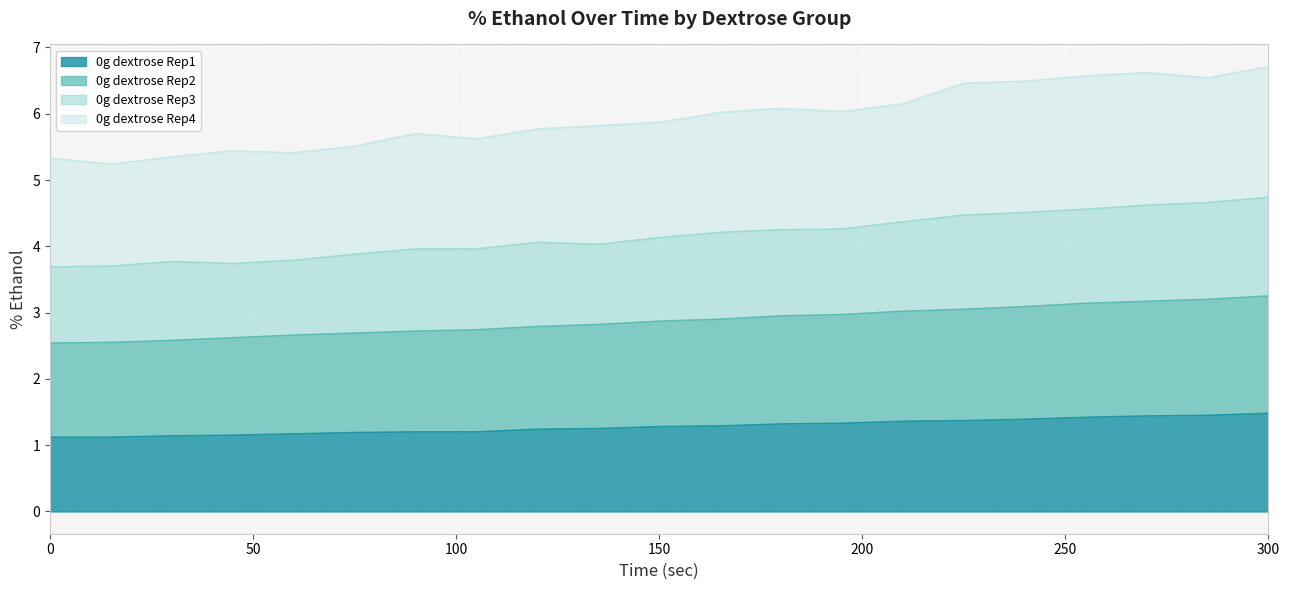

What is the minimum value for 0g dextrose Rep1?

1.1